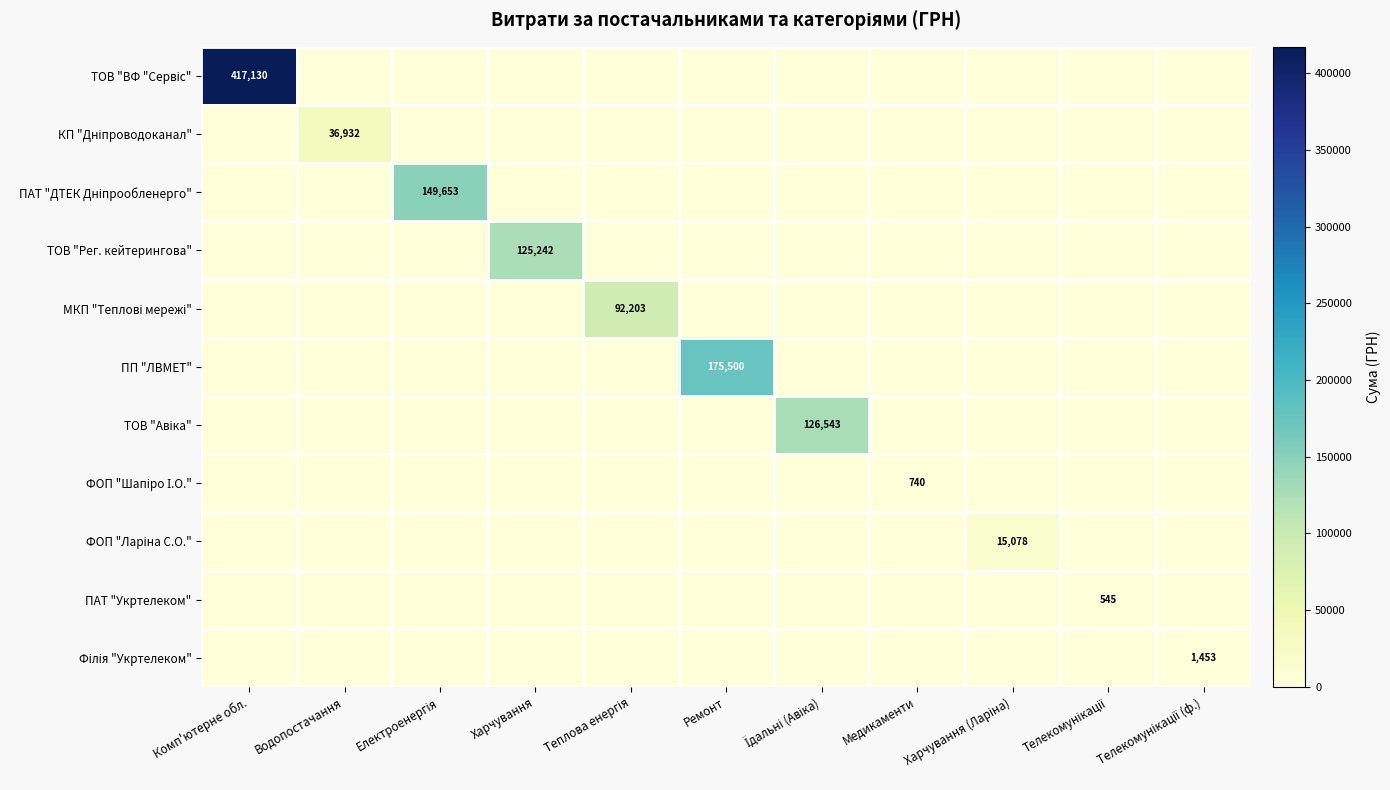

Which has a higher value, Медикаменти or Харчування?

Медикаменти